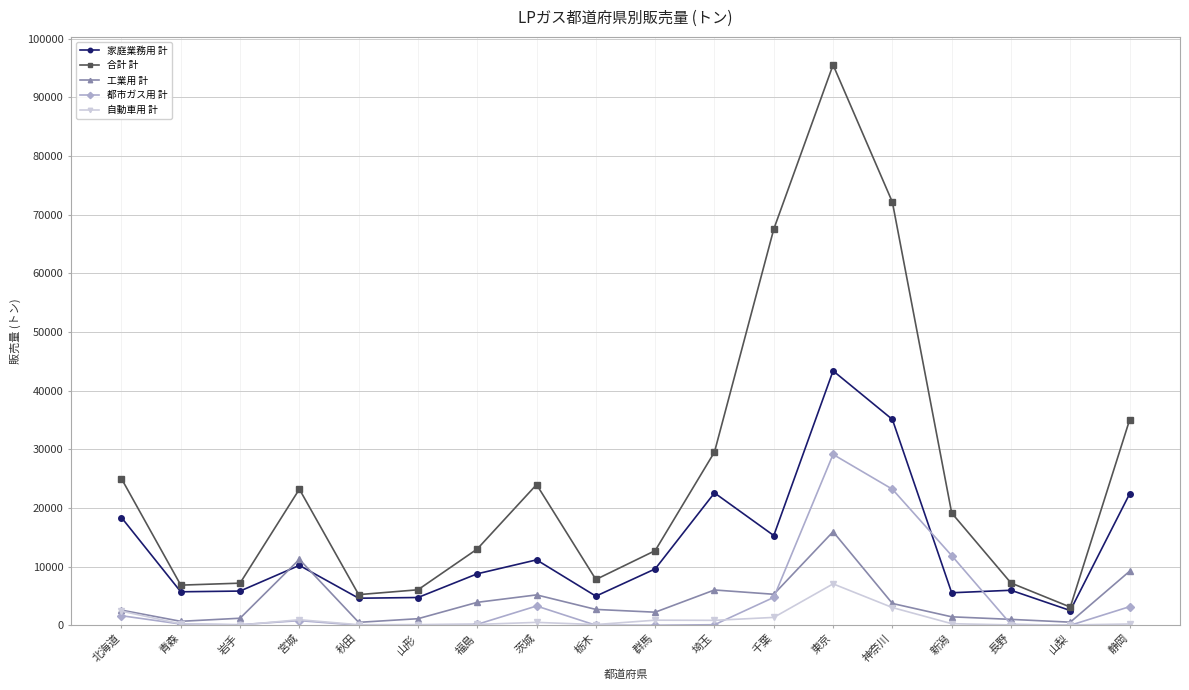

At which label does 自動車用 計 reach its peak?

東京